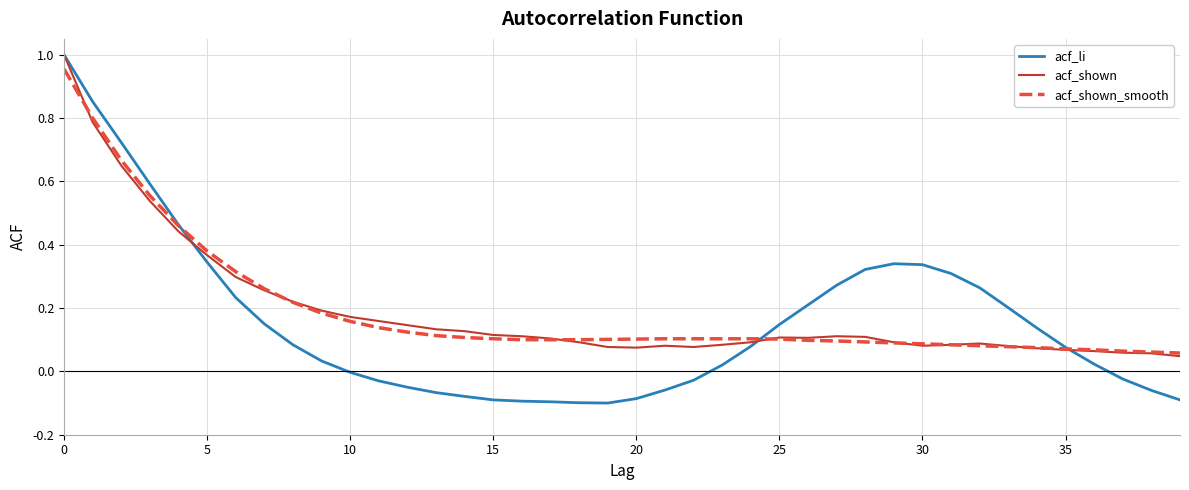

Which series has the widest spread of values?

acf_li